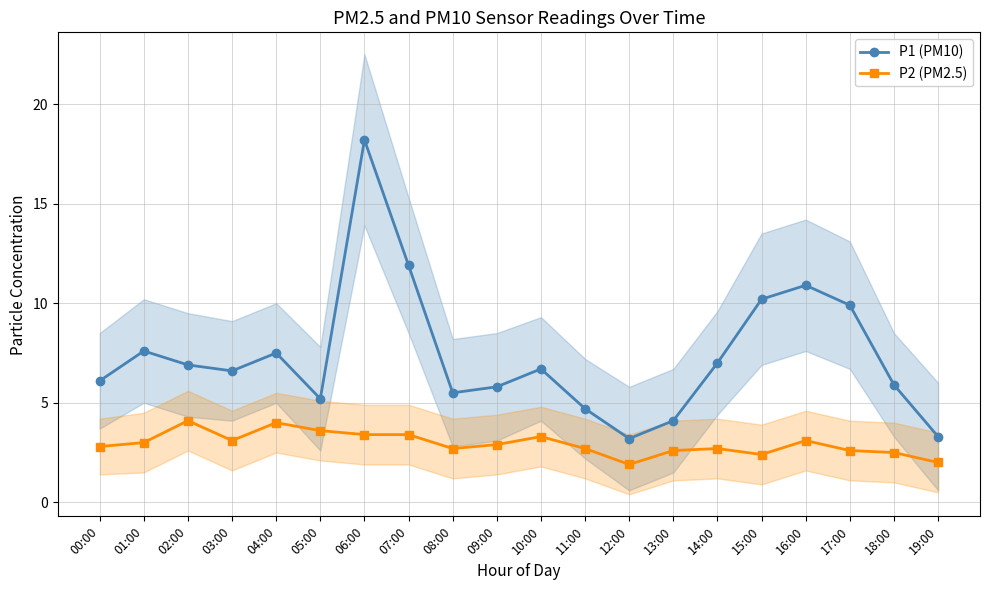

What value does the P1 (PM10) series have at 08:00?

5.5